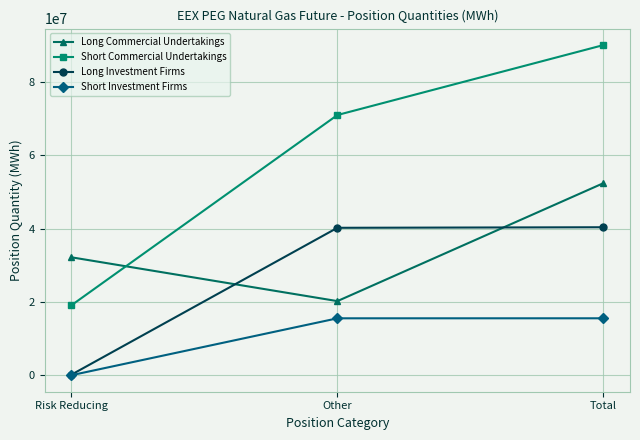

Where is Short Investment Firms nearest to the value 7775919?

Other